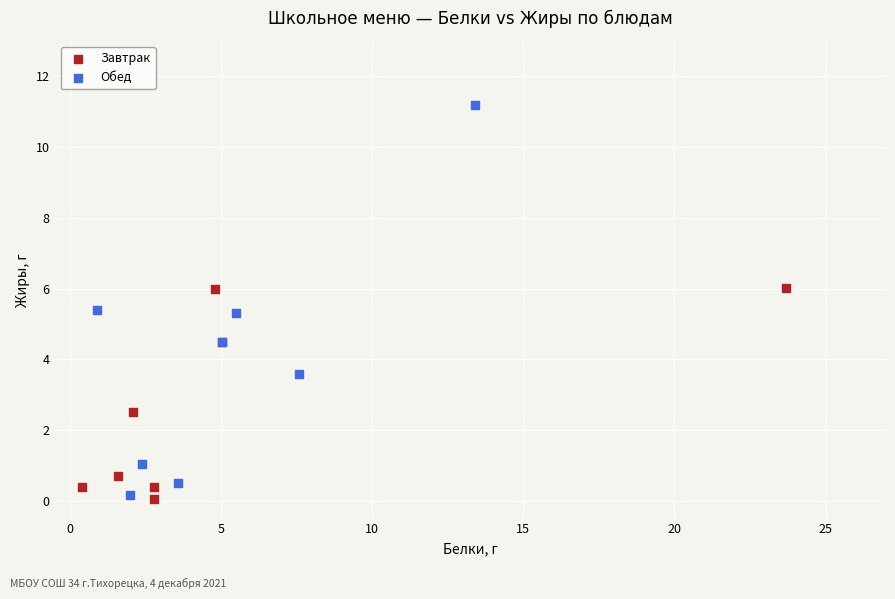

Which series contains the highest Y value?

Обед